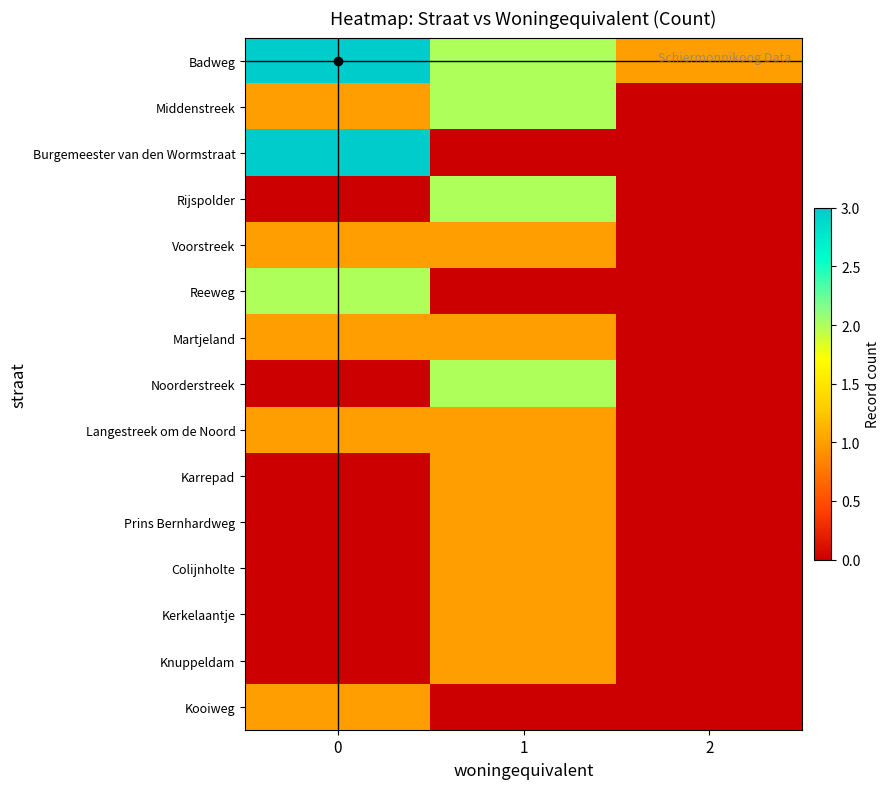

Reading left to right, list all the values displayed in this chart.

Badweg: 0=3	1=2	2=1
Middenstreek: 0=1	1=2	2=0
Burgemeester van den Wormstraat: 0=3	1=0	2=0
Rijspolder: 0=0	1=2	2=0
Voorstreek: 0=1	1=1	2=0
Reeweg: 0=2	1=0	2=0
Martjeland: 0=1	1=1	2=0
Noorderstreek: 0=0	1=2	2=0
Langestreek om de Noord: 0=1	1=1	2=0
Karrepad: 0=0	1=1	2=0
Prins Bernhardweg: 0=0	1=1	2=0
Colijnholte: 0=0	1=1	2=0
Kerkelaantje: 0=0	1=1	2=0
Knuppeldam: 0=0	1=1	2=0
Kooiweg: 0=1	1=0	2=0